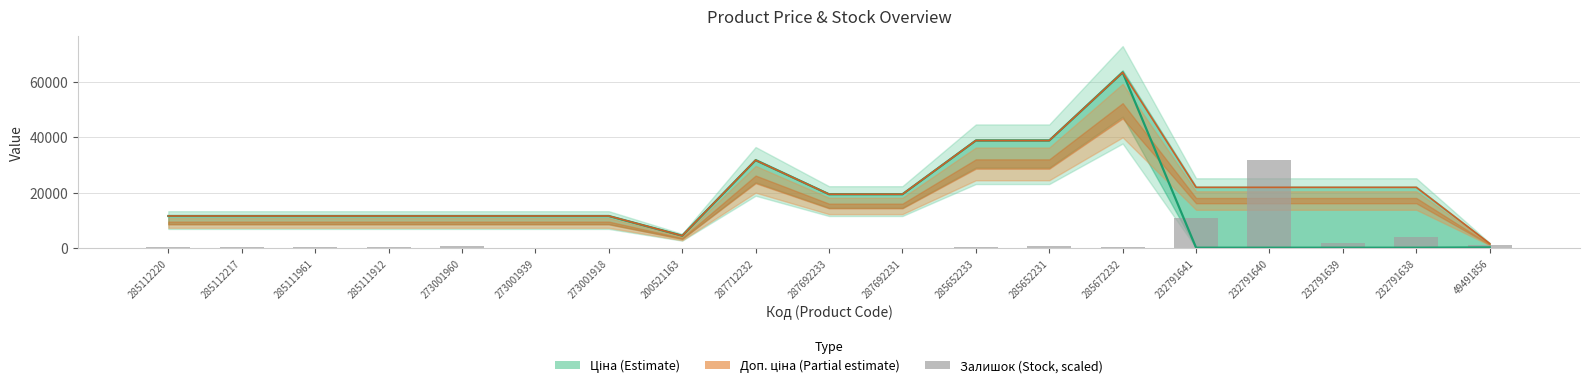

At which label is Ціна closest to 31721?

287712232